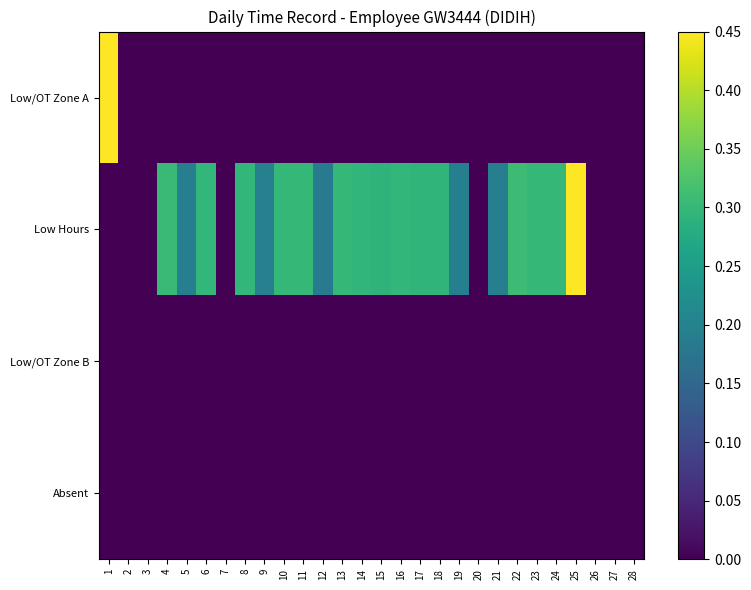

How many categories are shown in the chart?

28